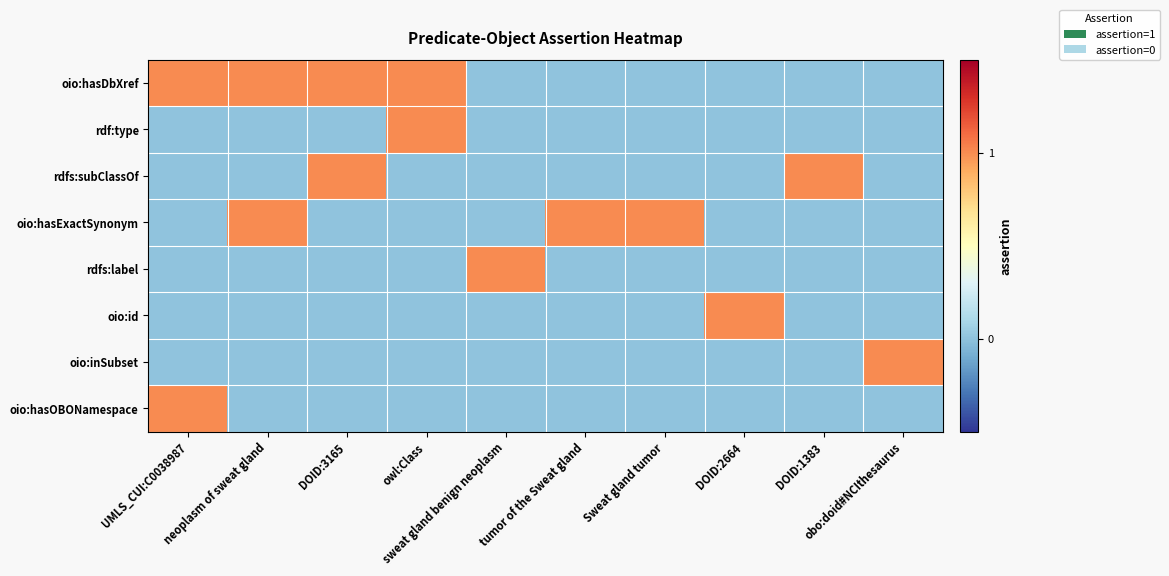

At how many categories does at least one series exceed 0?

10